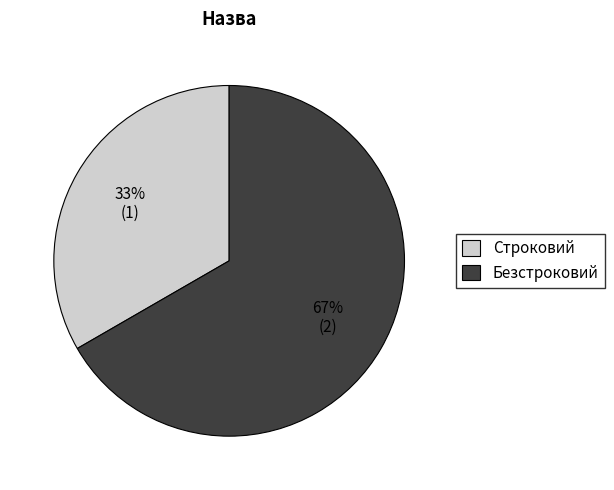

Combined, do Строковий and Безстроковий account for over 50%?

Yes